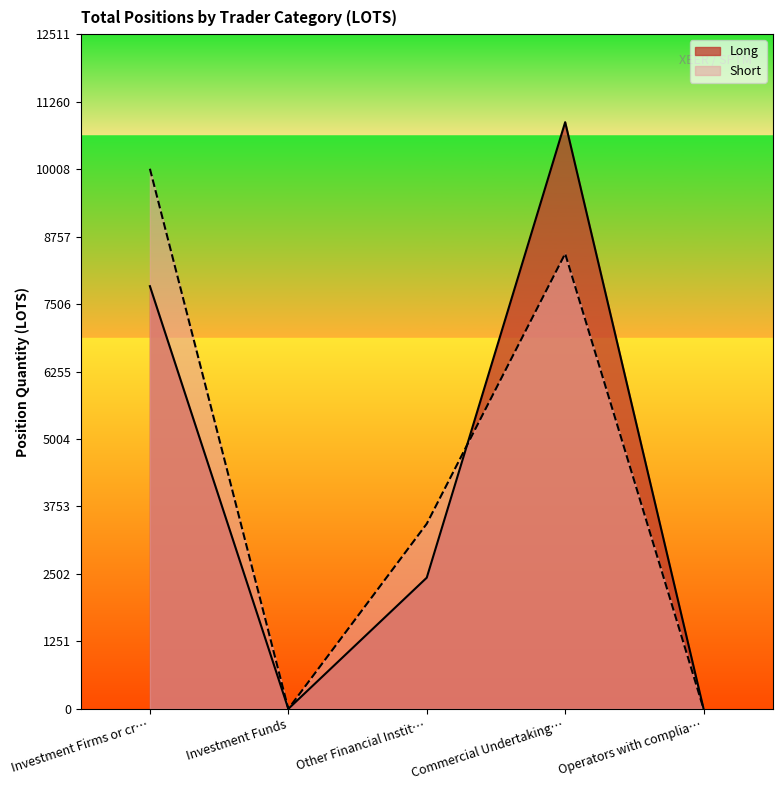

Is it true that Short equals 10015.1 at Investment Firms or cr…?

True